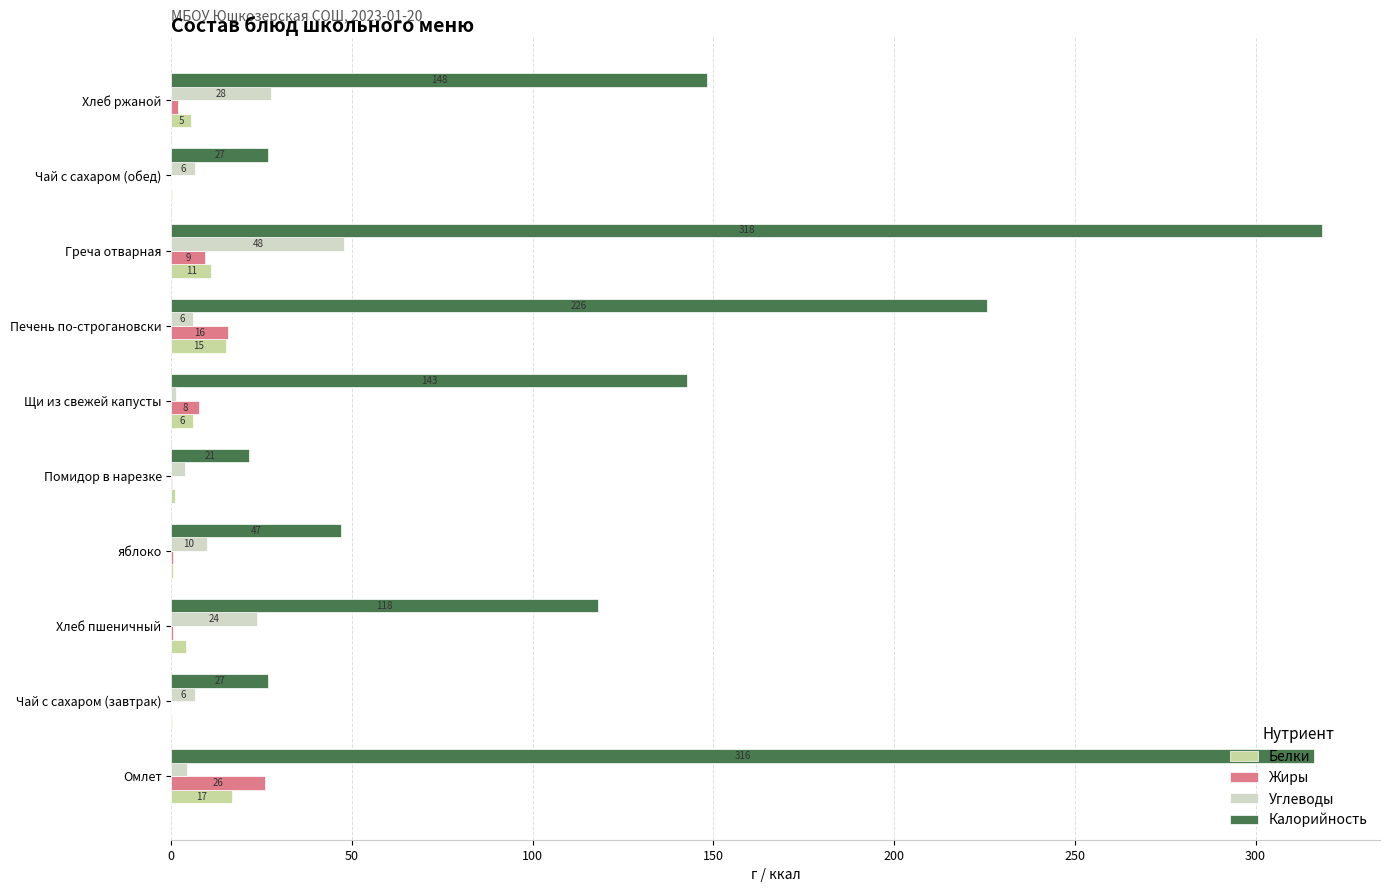

Read the Углеводы value at Чай с сахаром (обед).

6.5